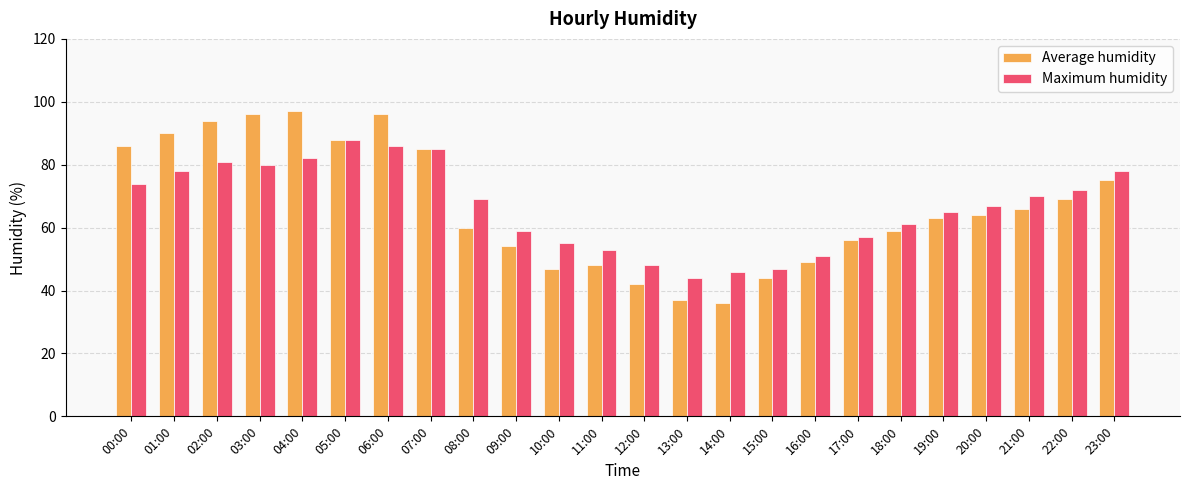

Which label corresponds to the smallest value in the chart?

14:00